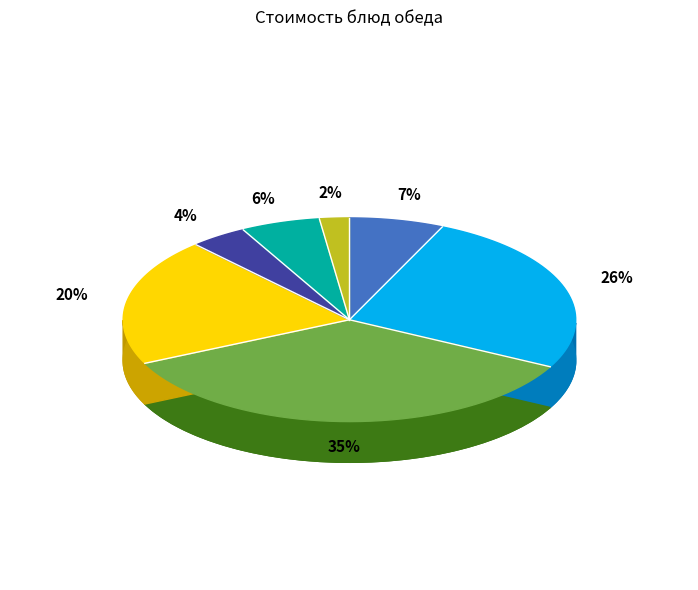

Is there a majority slice in this chart?

No